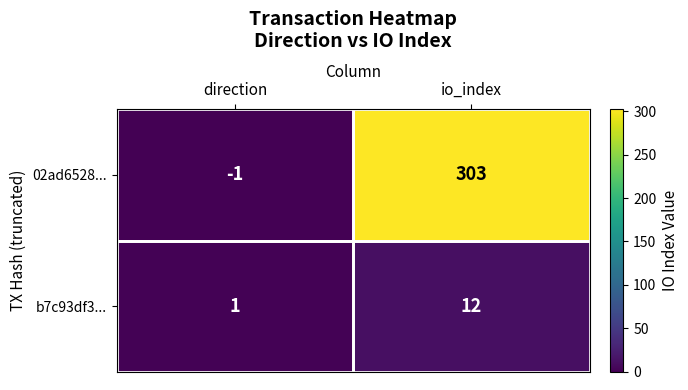

What is the difference between the highest and lowest values at io_index?

291